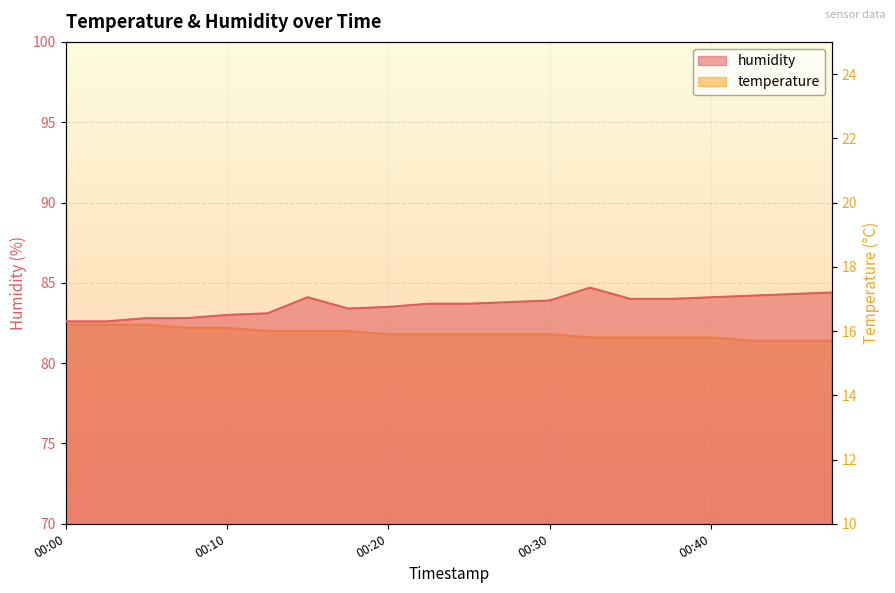

Which category has the lowest value across all series?

00:42